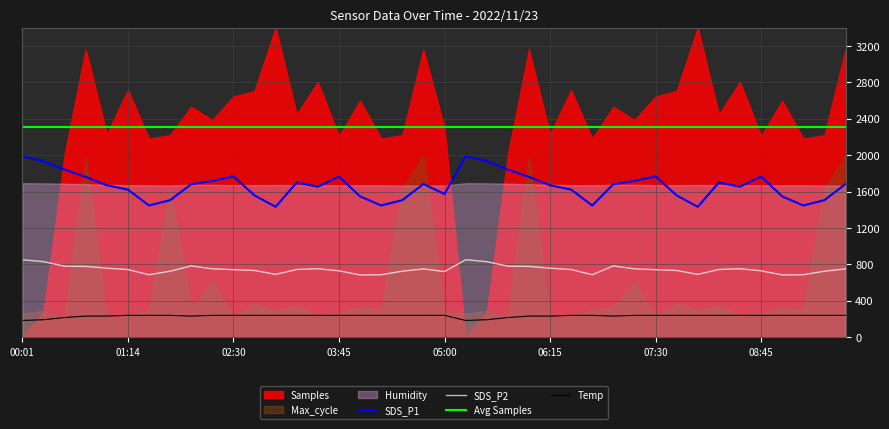

What is the lowest value of the Temp series?

184.0